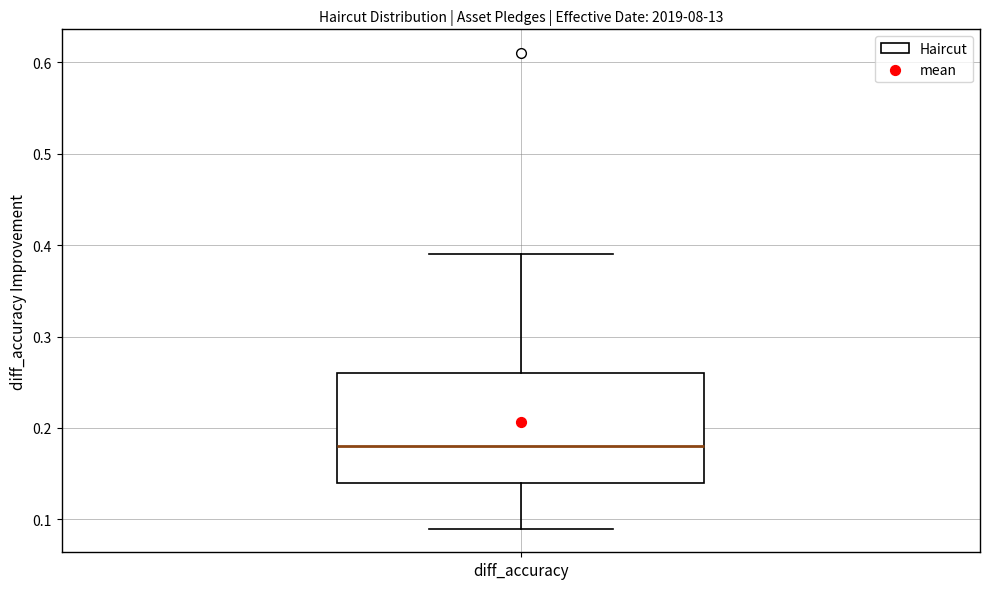

Where is the lower edge of the box for diff_accuracy on the y-axis? The values are not printed on the chart, so give them approximately, as read against the axis.

0.14